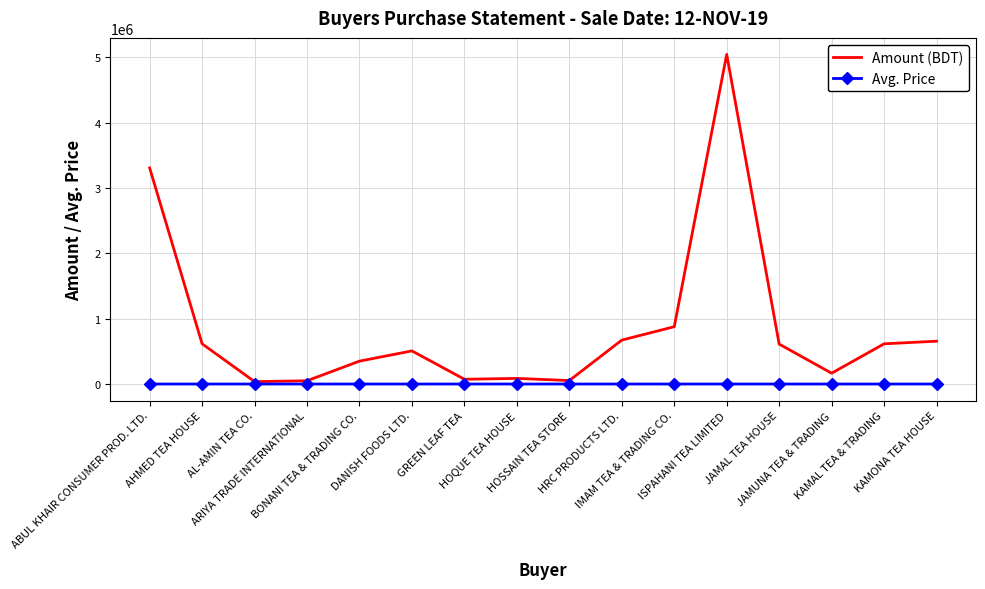

The Avg. Price series shows 97.0 at HOSSAIN TEA STORE. True or false?

True